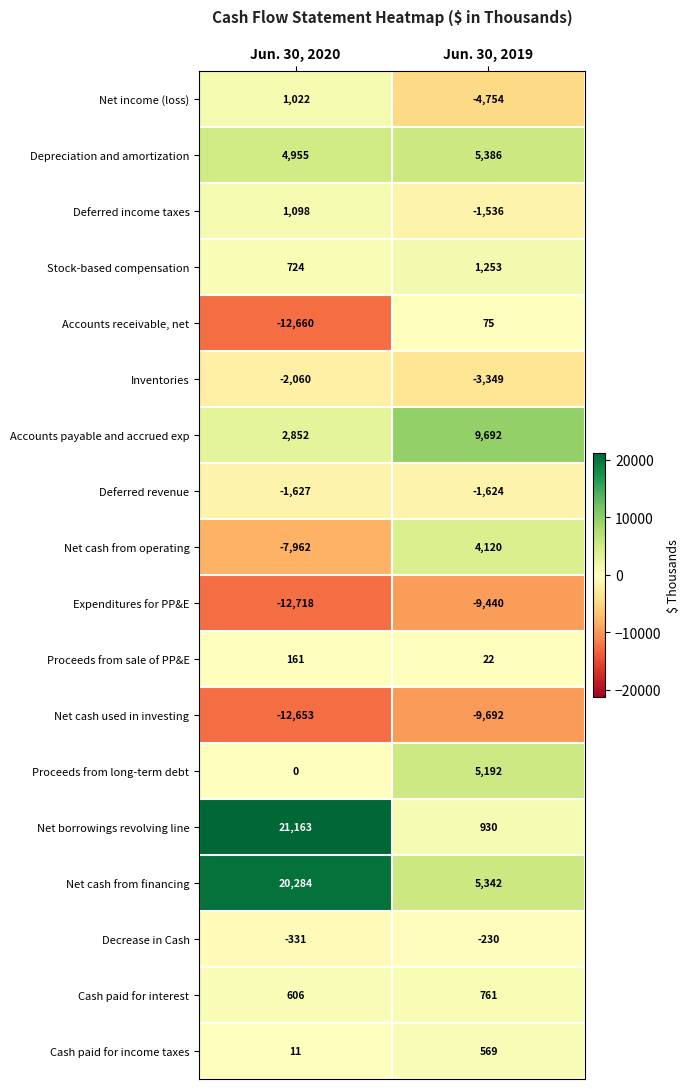

What is the sum of all Accounts payable and accrued exp values?

12544